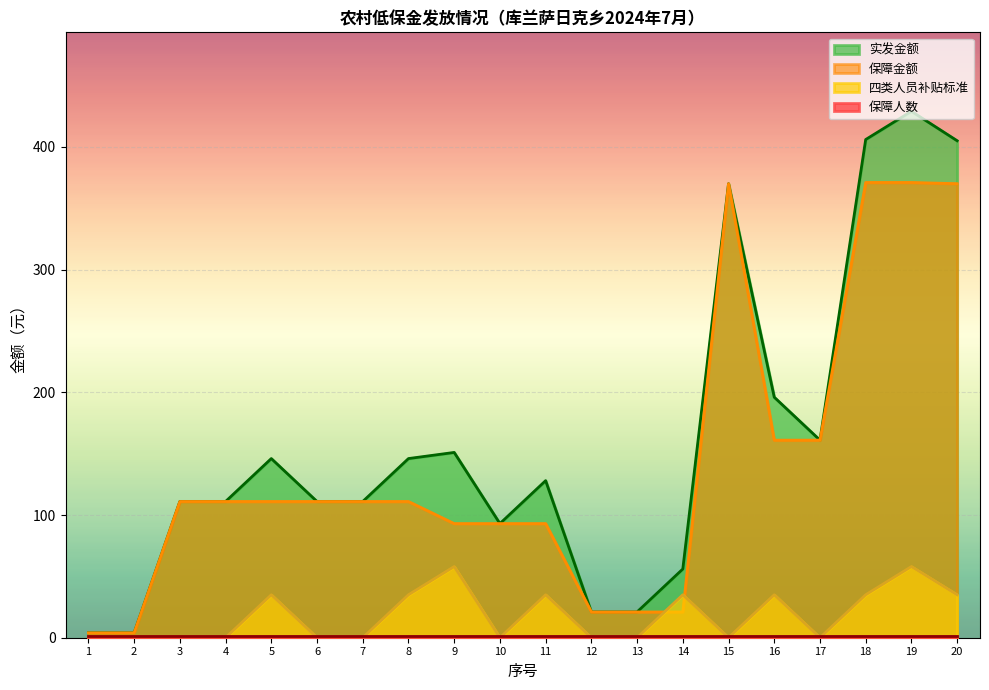

How many data points in 四类人员补贴标准 are above 0?

9